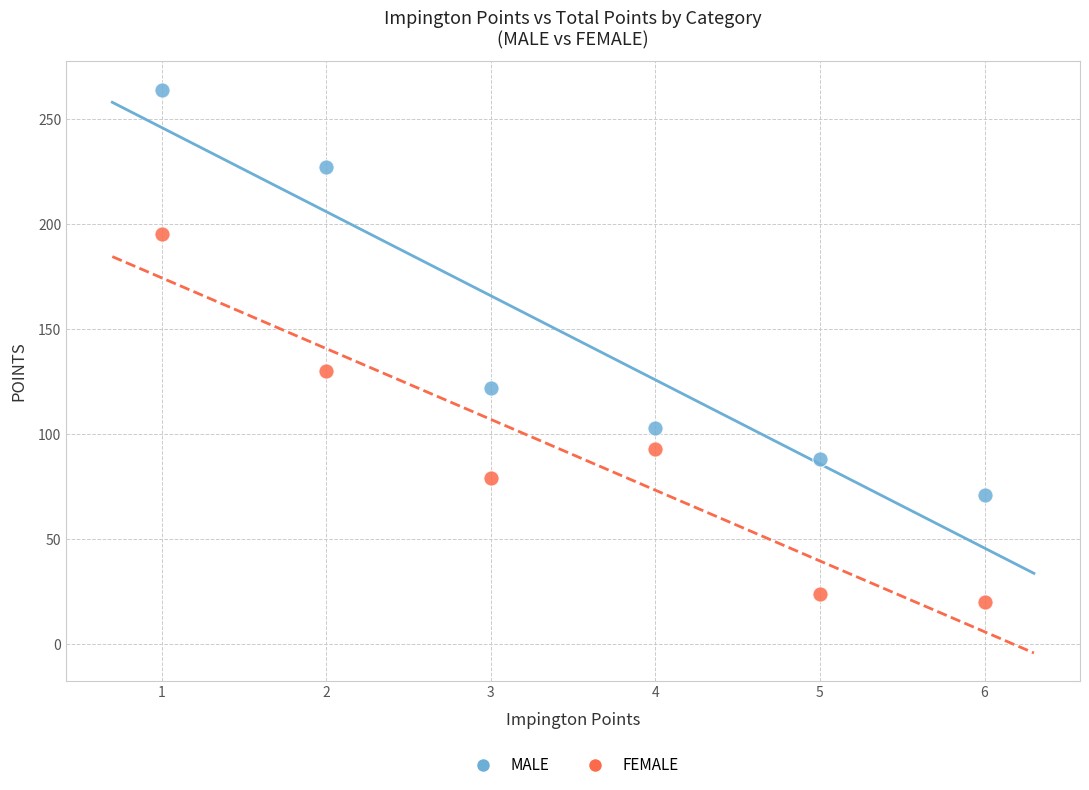

Which series contains the lowest Y value?

FEMALE